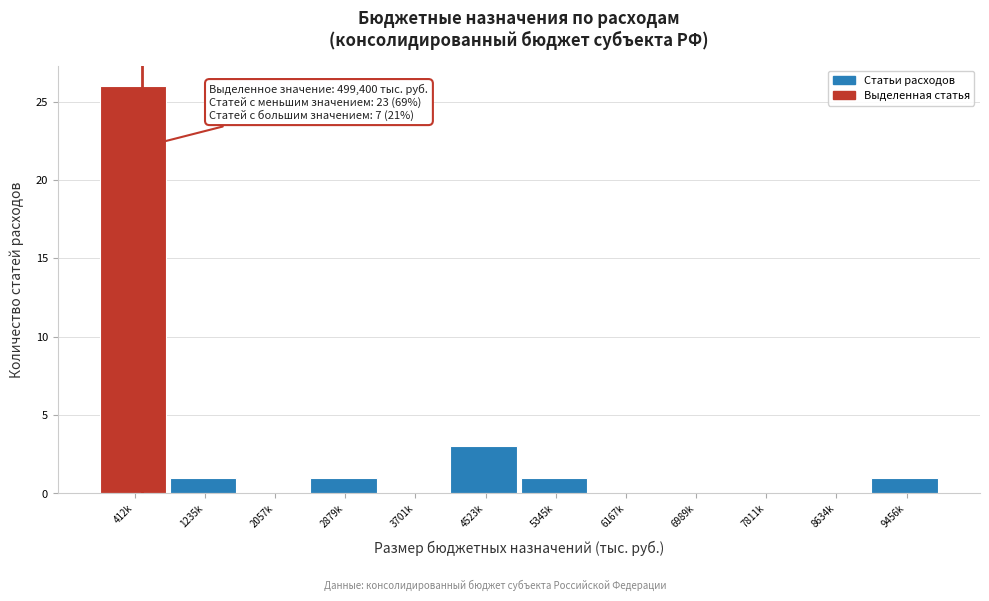

Reading left to right, what are all the values shown in this chart?

412k=26	1235k=1	2057k=0	2879k=1	3701k=0	4523k=3	5345k=1	6167k=0	6989k=0	7811k=0	8634k=0	9456k=1